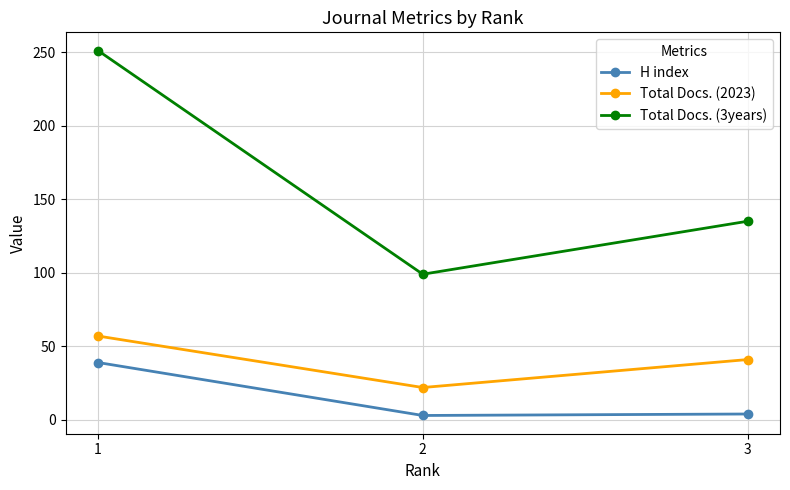

Count the Total Docs. (3years) values in the range 99 to 251.

3